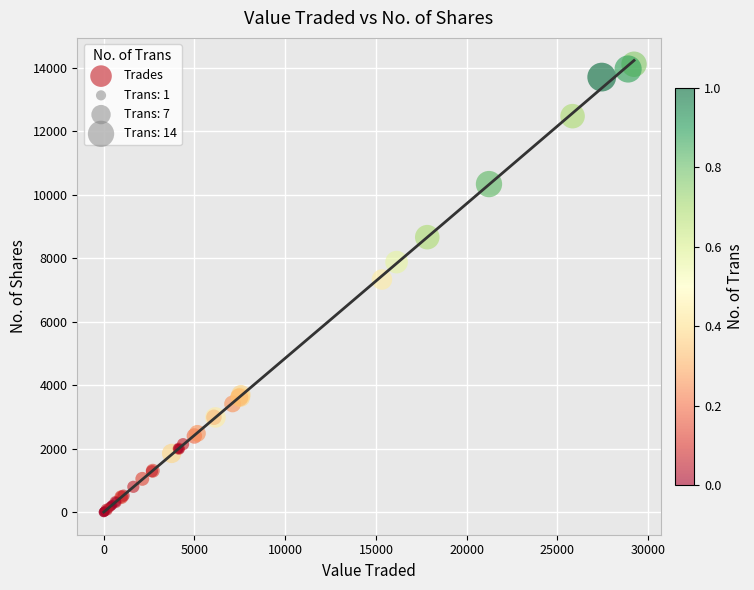

What Y value in the scatter plot is closest to 7058?

7331